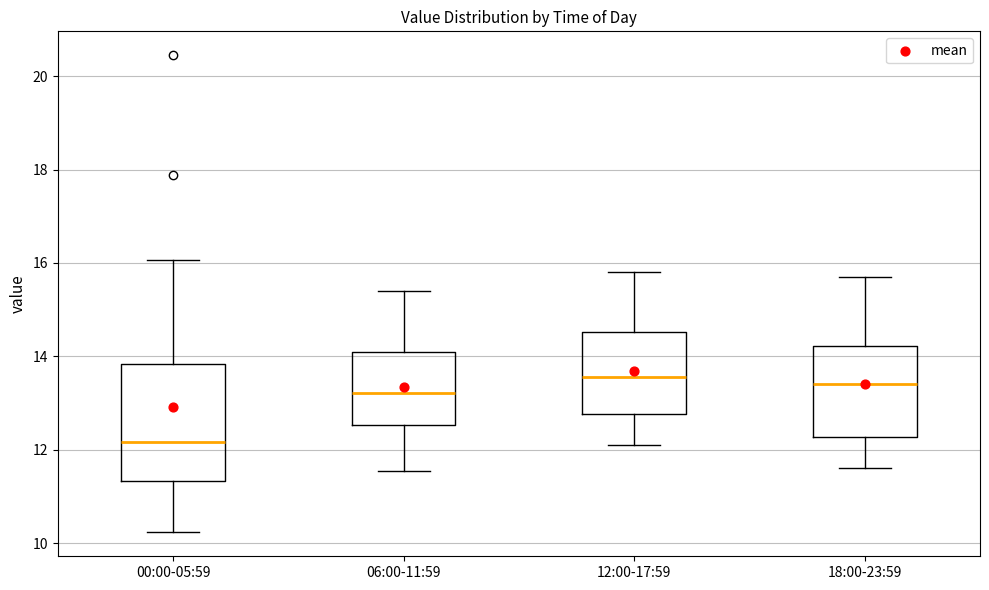

Which box has the lowest median line?

00:00-05:59